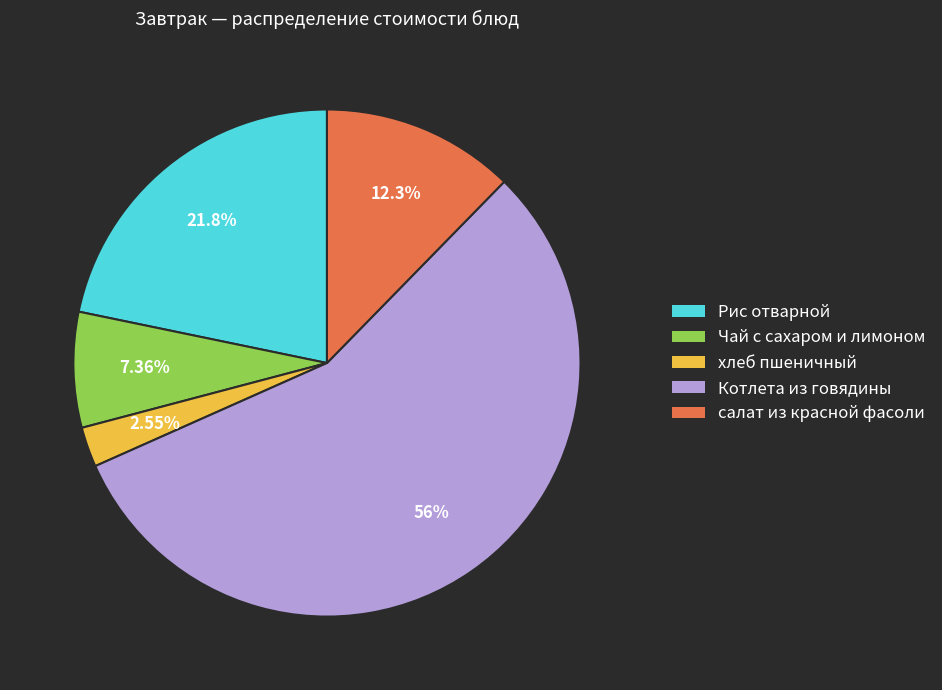

To the nearest percent, what is the difference between the largest and smallest slice percentages?

53%